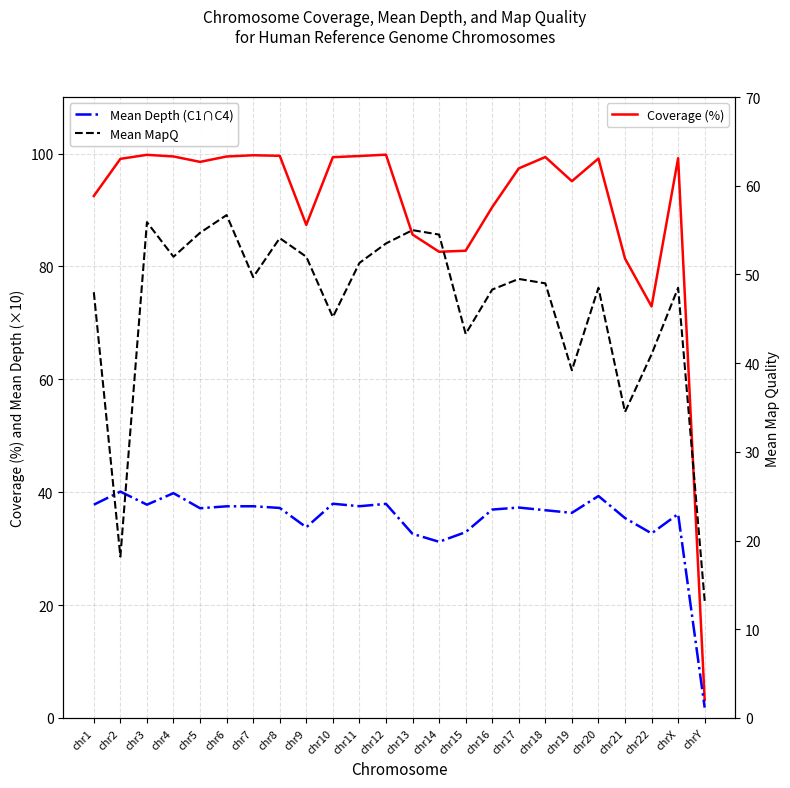

True or false: Mean Depth (C1∩C4) has a value of 40.1 at chr2.

True